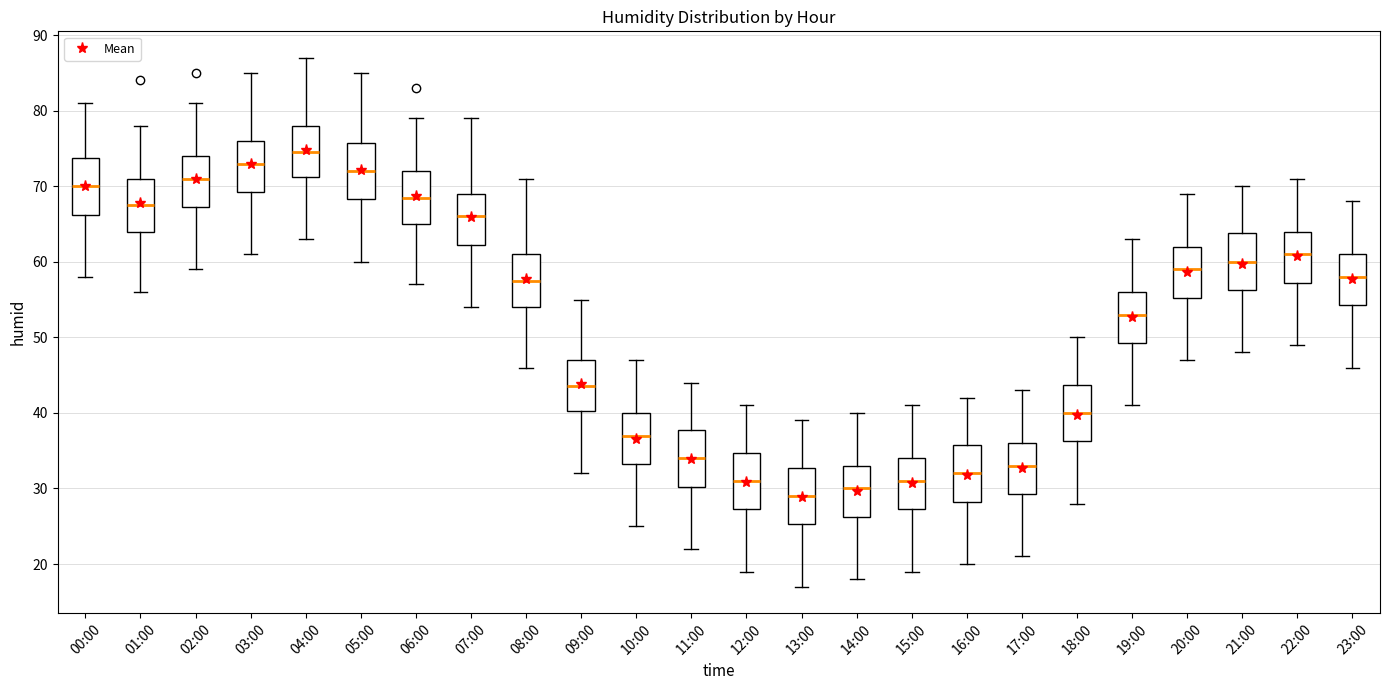

Where is the lower edge of the box for 06:00 on the y-axis? The values are not printed on the chart, so give them approximately, as read against the axis.

65